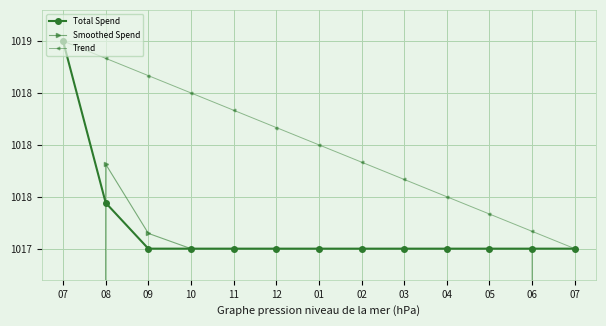

Between 08 and 05, which is larger?

08